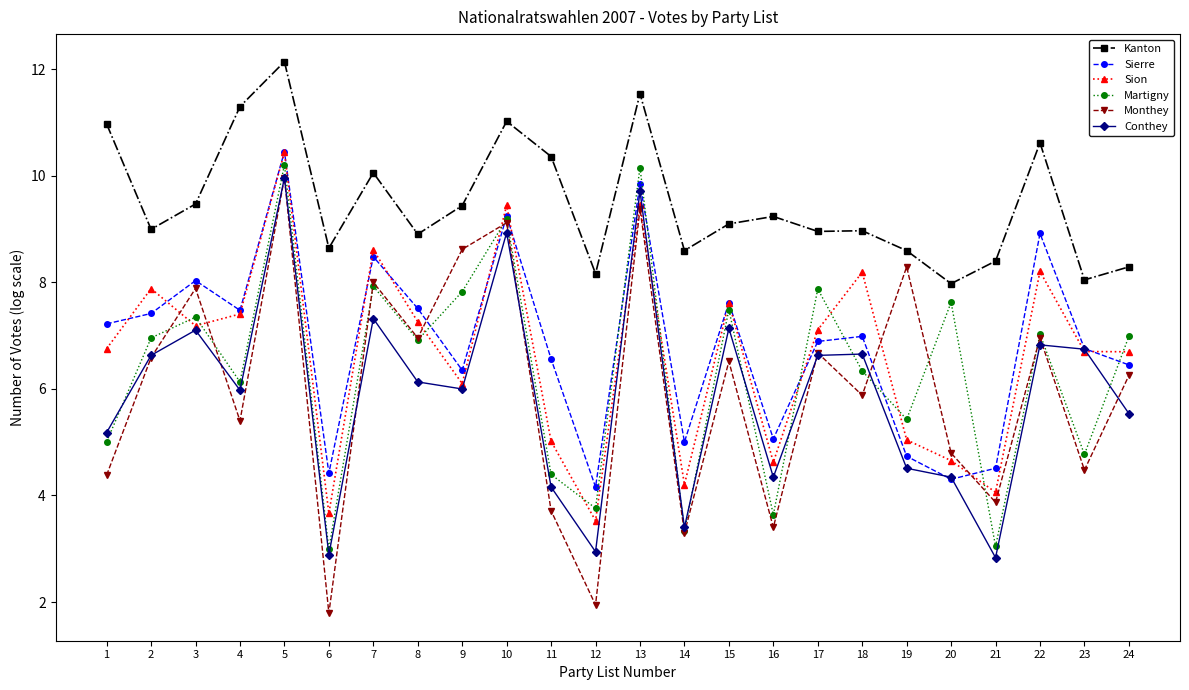

What is the maximum value shown in the chart?

12.1